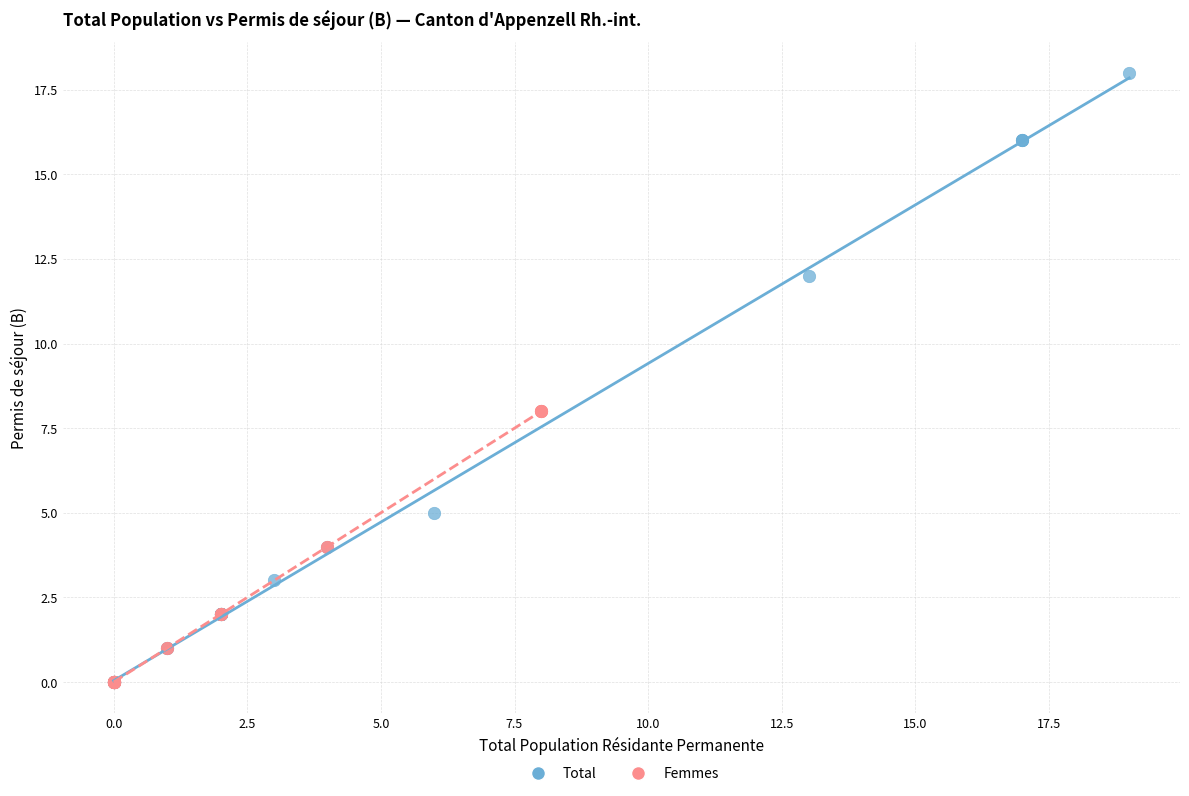

Which series contains the highest Y value?

Total